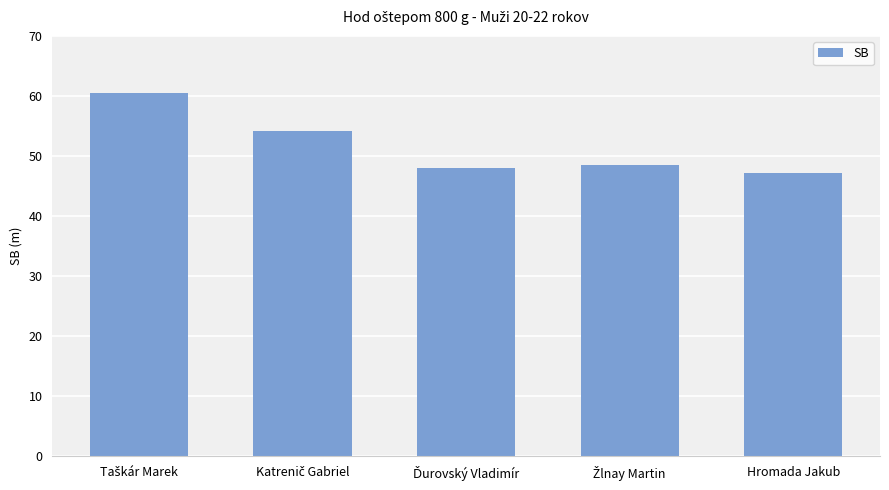

What is the sum of all values?

258.4